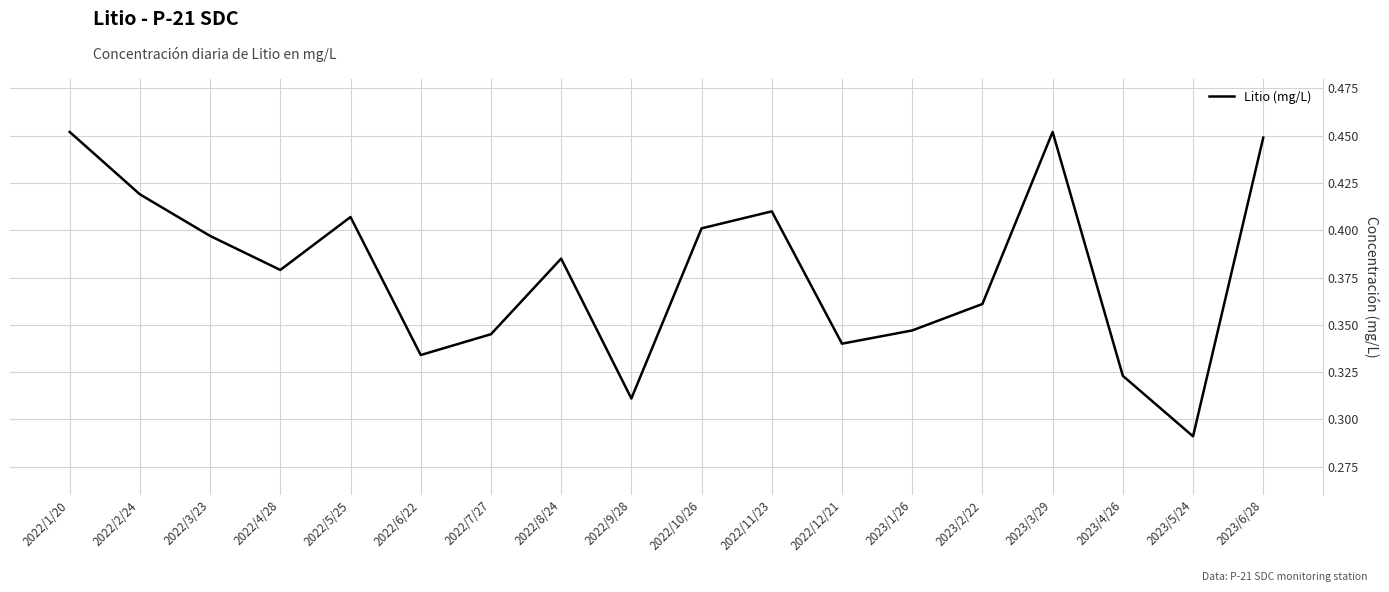

True or false: there are more than 1 points higher than both neighbors.

True